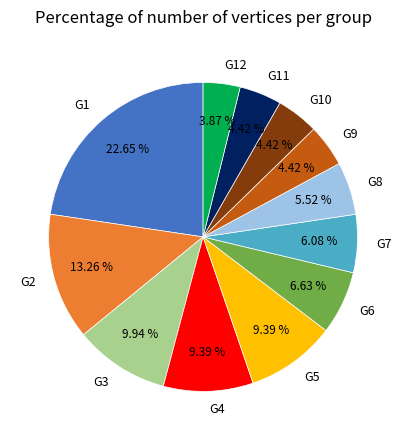

Is there a majority slice in this chart?

No